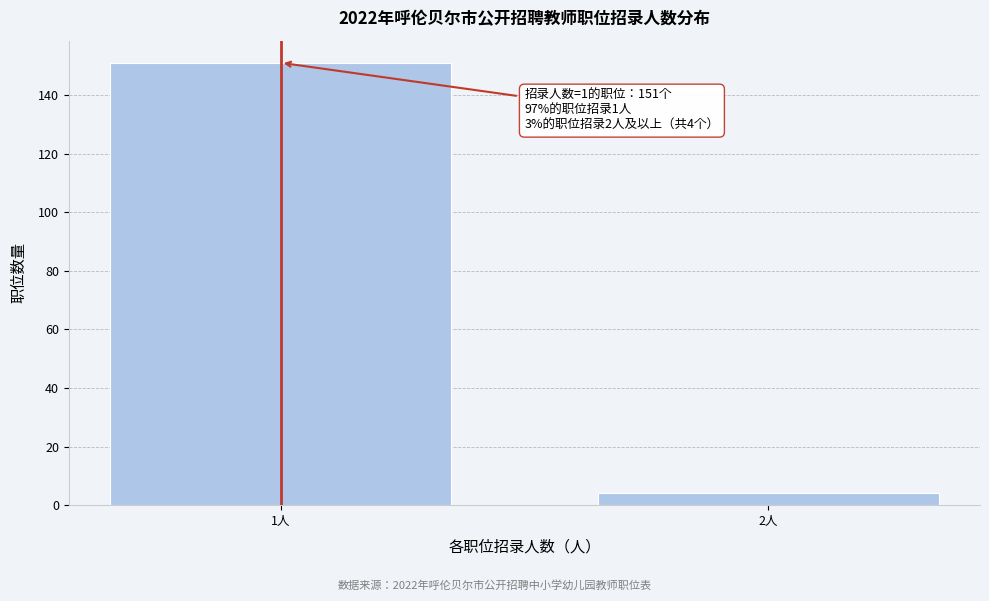

Reading left to right, extract all data points from this chart.

1人=151	2人=4